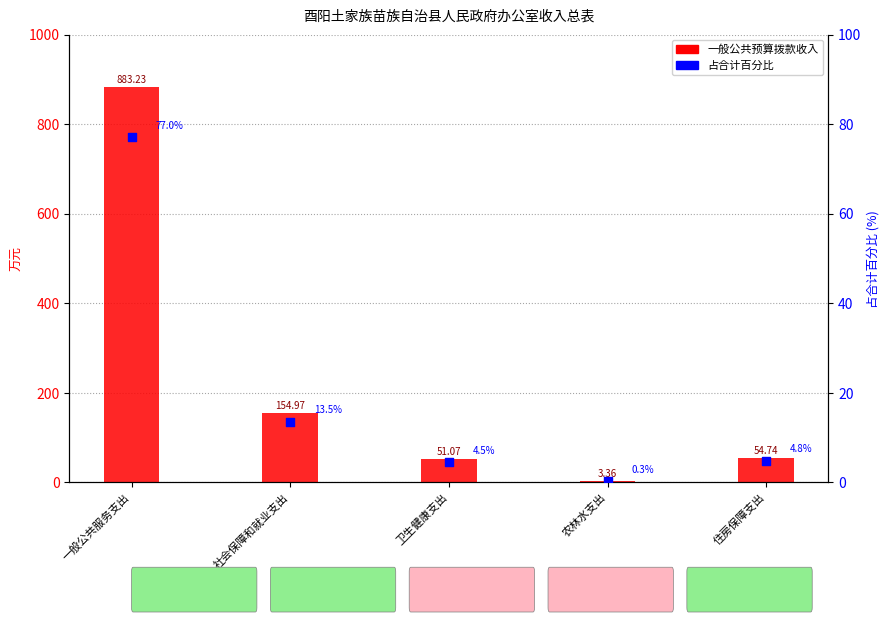

Which series contains the lowest Y value?

占合计百分比